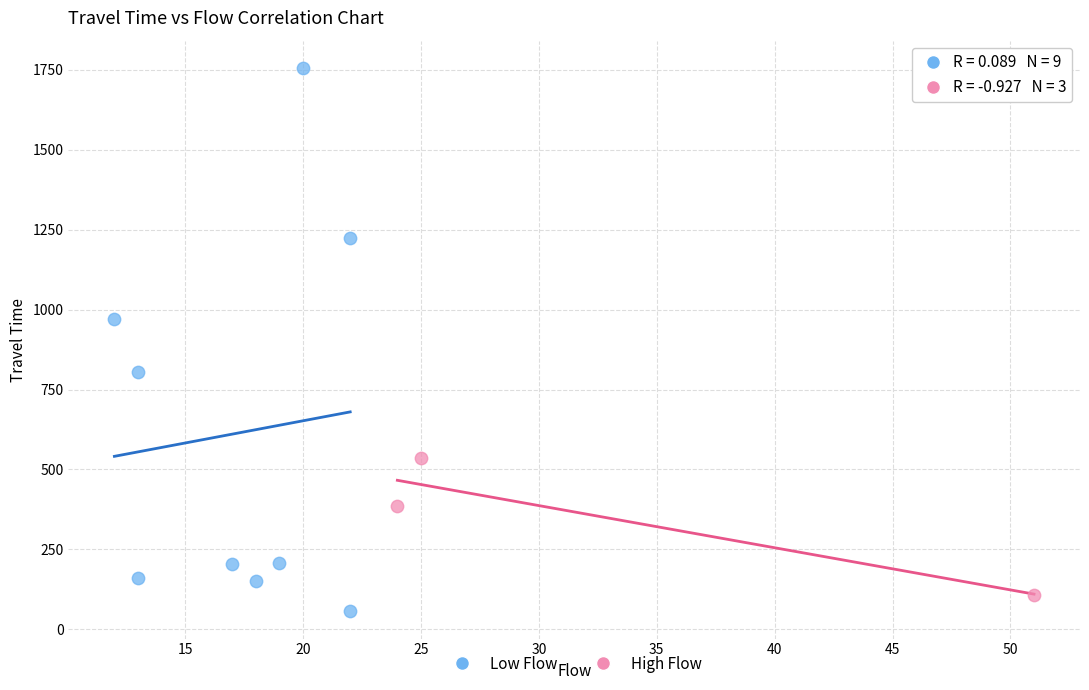

Which series has the largest Y range (max minus min)?

Low Flow